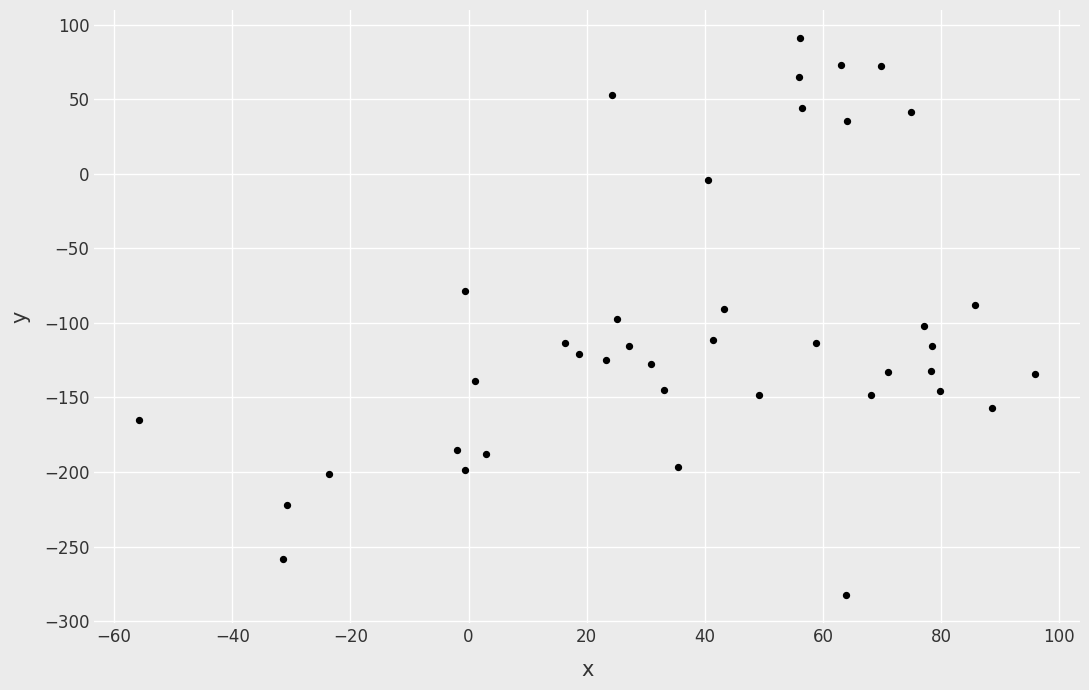

What is the range of Y values (max minus min)?

373.7